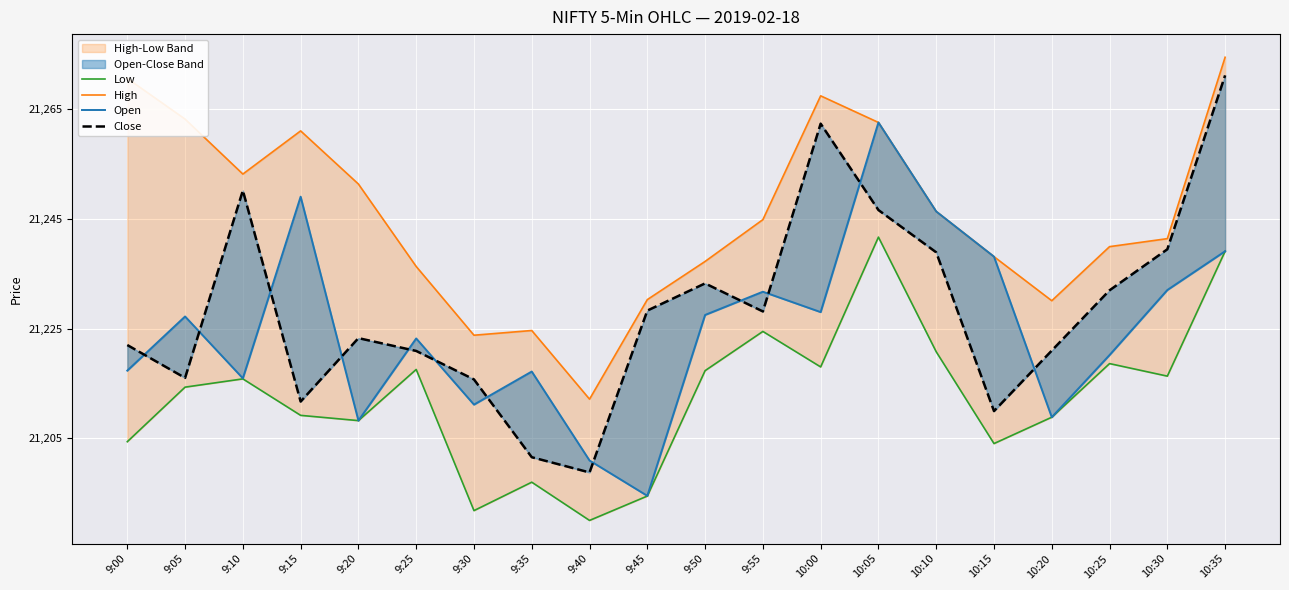

What is the sum of all High values?

1209.4